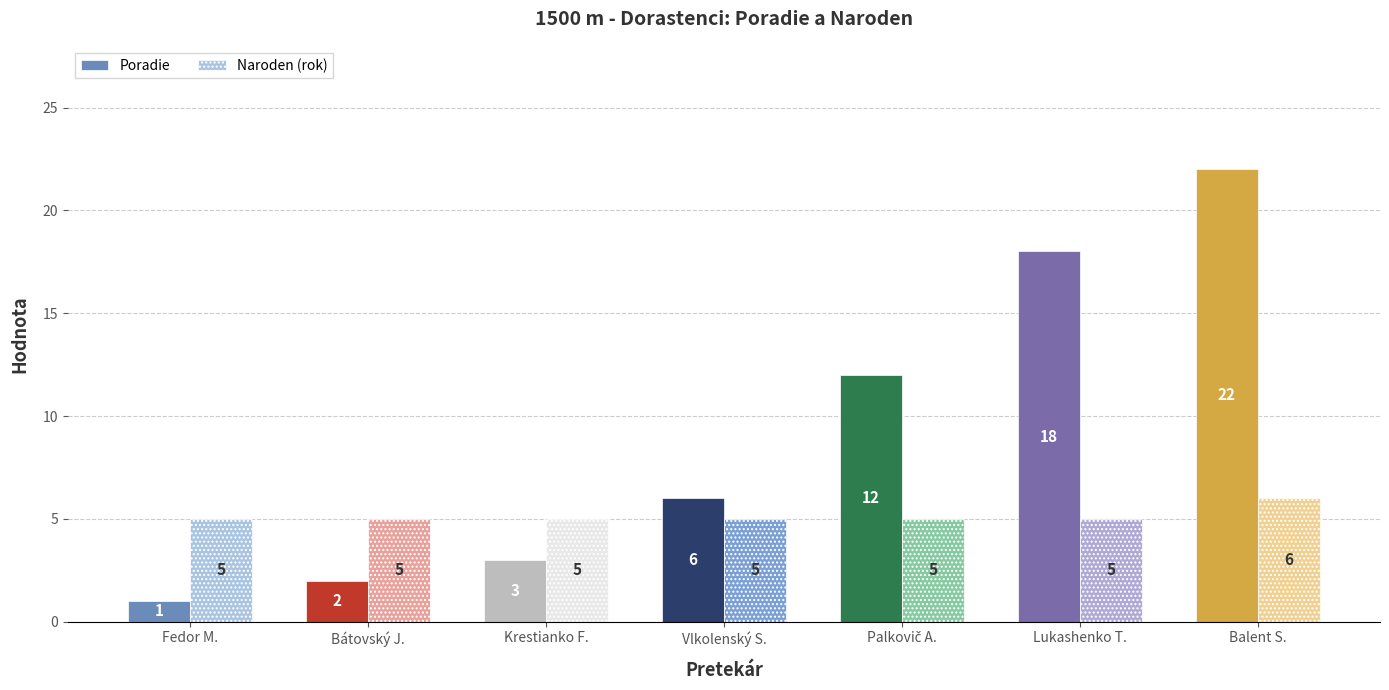

At how many categories does at least one series exceed 9?

3